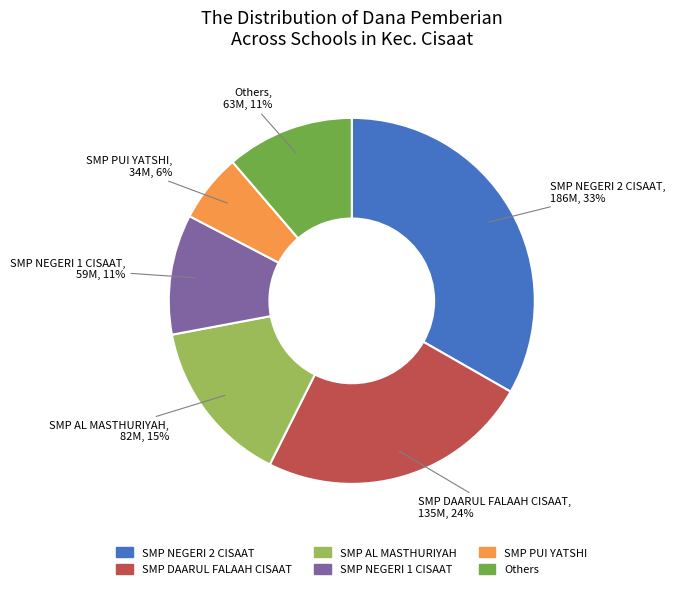

Is there a majority slice in this chart?

No